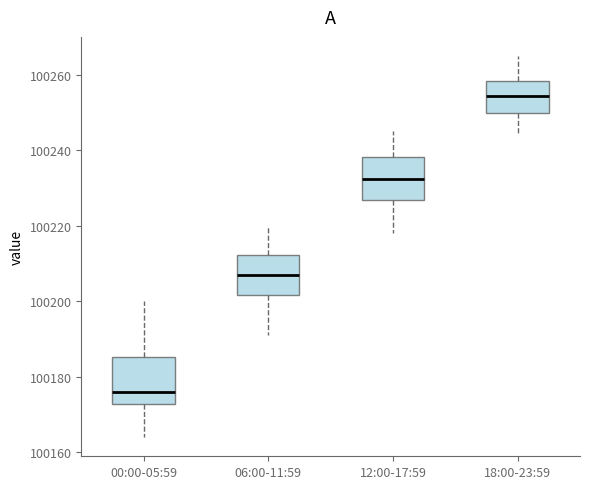

Which box has the lowest median line?

00:00-05:59